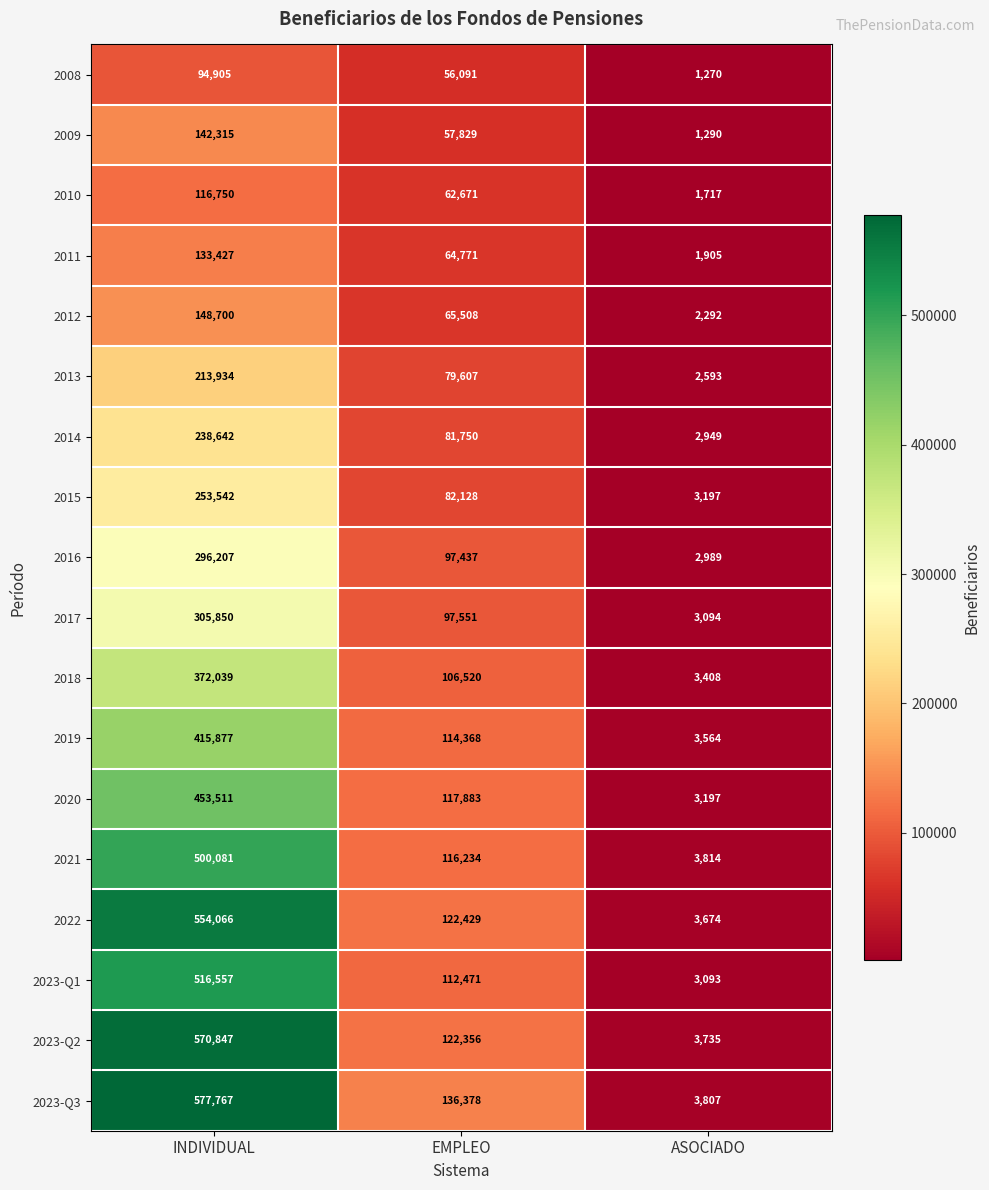

Rank the categories by 2020 value from lowest to highest.

ASOCIADO, EMPLEO, INDIVIDUAL